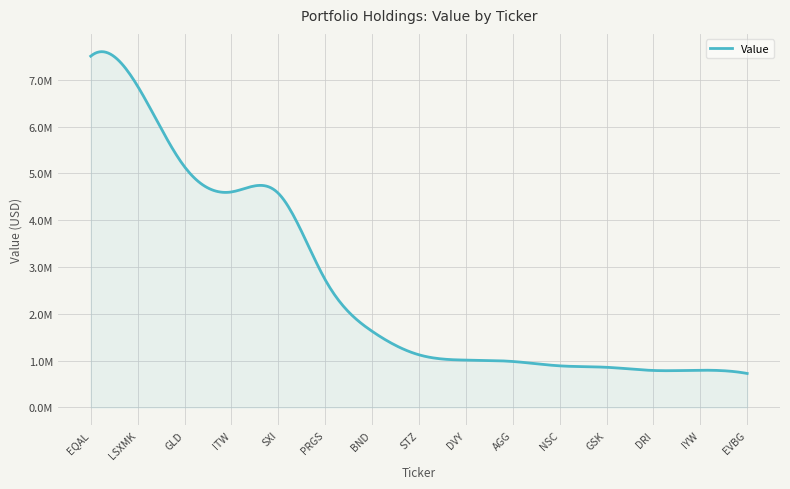

Is this an area chart (filled region under the line)?

Yes